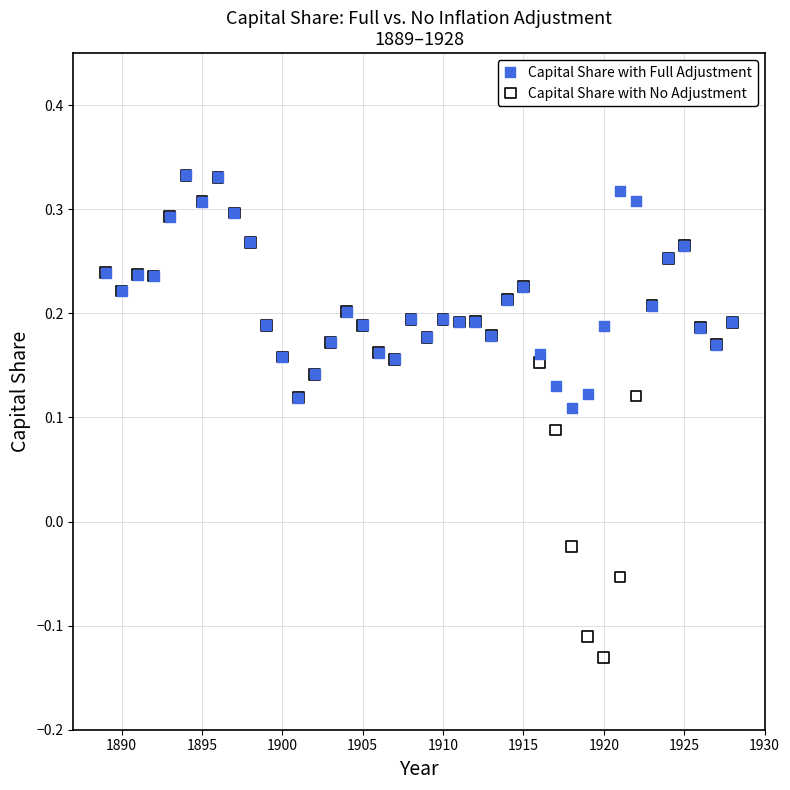

What are all the series names shown in the legend?

Capital Share with Full Adjustment, Capital Share with No Adjustment